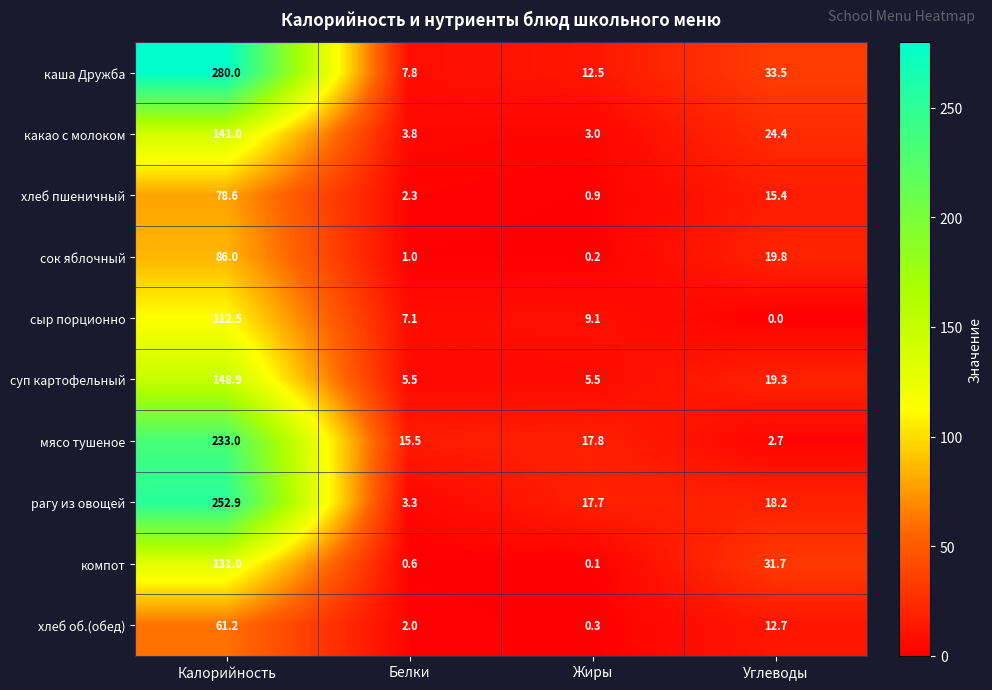

Is it true that рагу из овощей equals 0.7 at Белки?

False